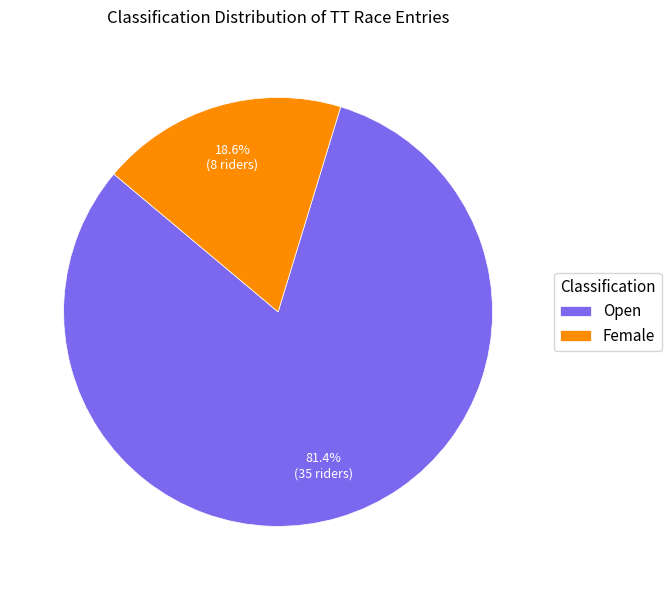

How many slices are in this pie chart?

2